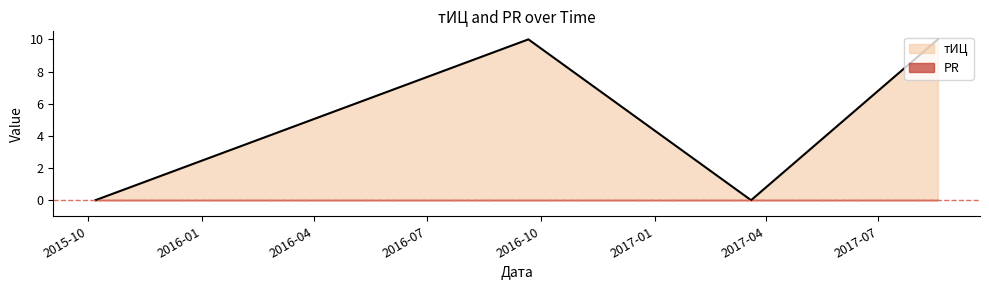

True or false: the data has more than 1 interior local peaks.

False